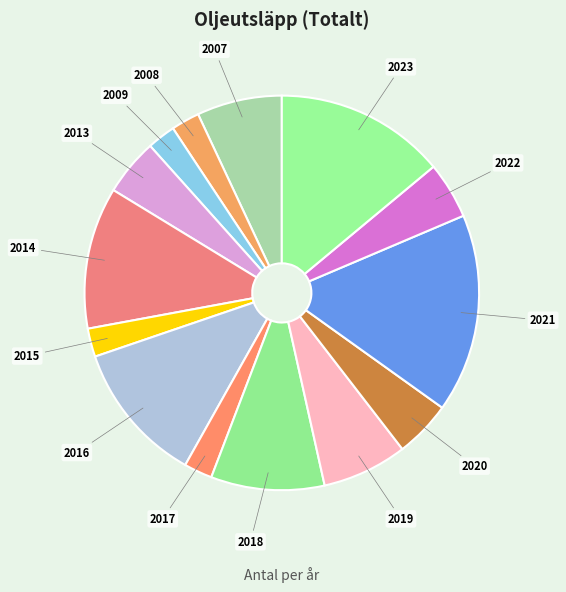

The 2013 slice represents 10% of the pie. True or false?

False